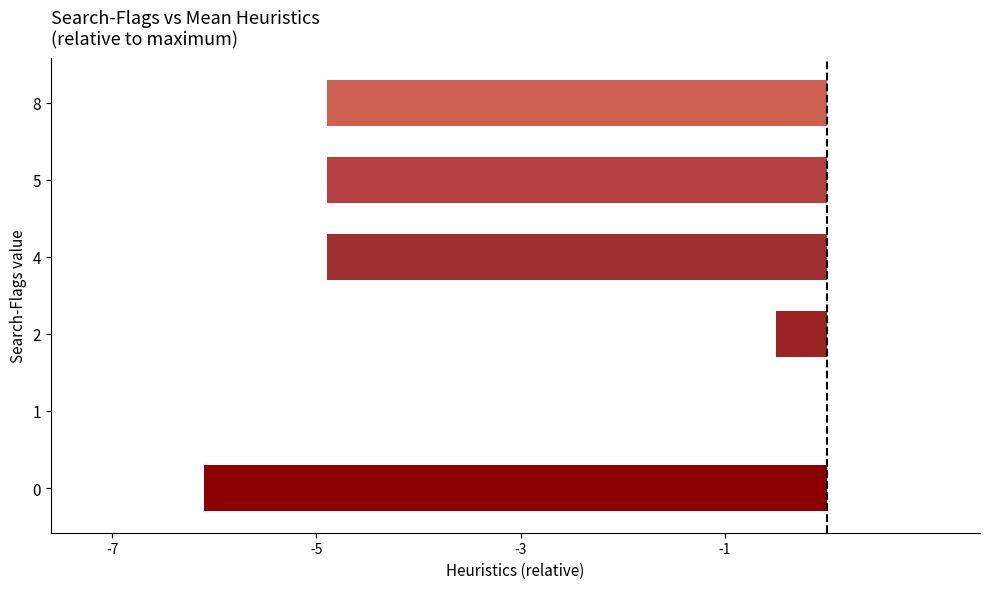

Reading bottom to top, transcribe all the data shown in this chart.

0=-6.1	1=0.0	2=-0.5	4=-4.9	5=-4.9	8=-4.9